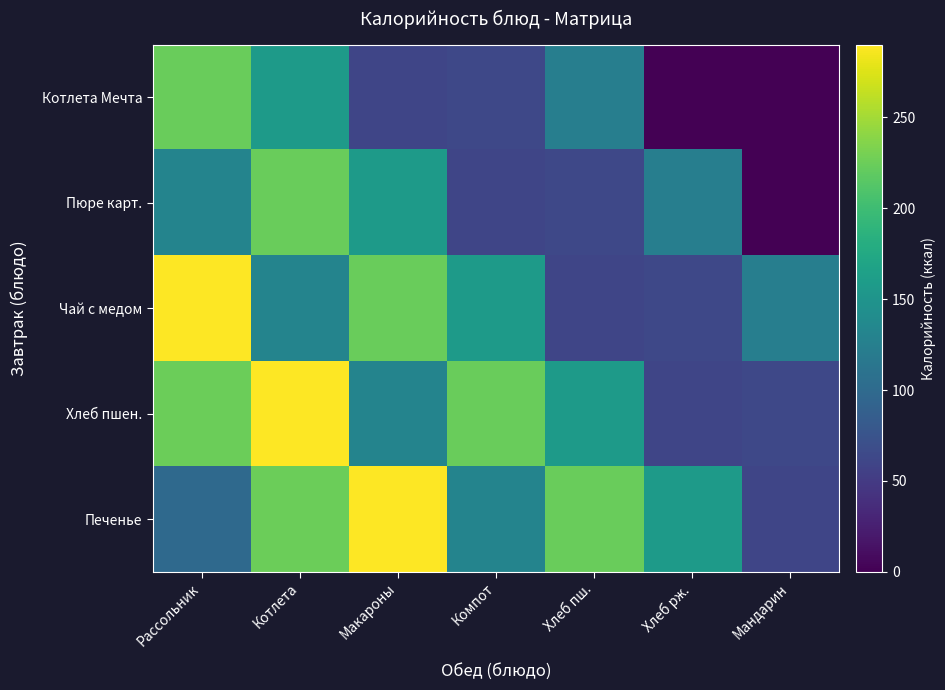

Which series has the largest range (max minus min)?

Чай с медом